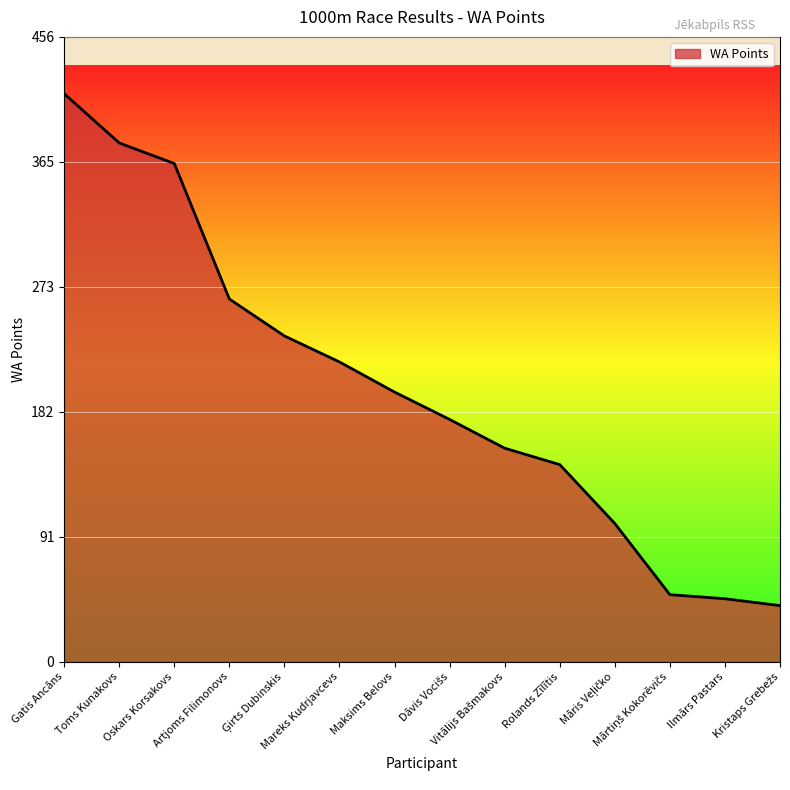

What is the change in value from Toms Kunakovs to Ilmārs Pastars?

-333